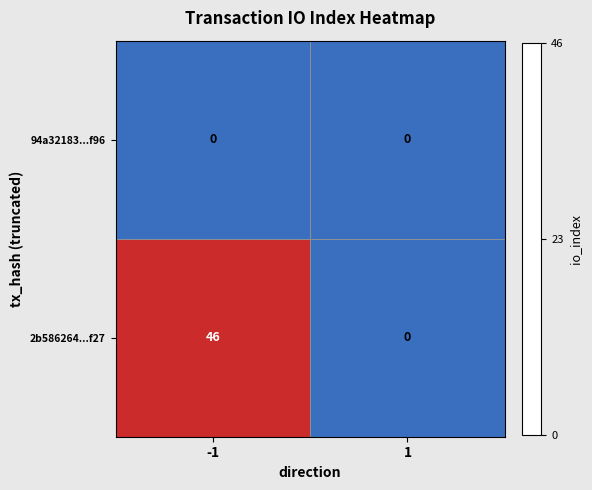

At how many categories does at least one series exceed 30?

1